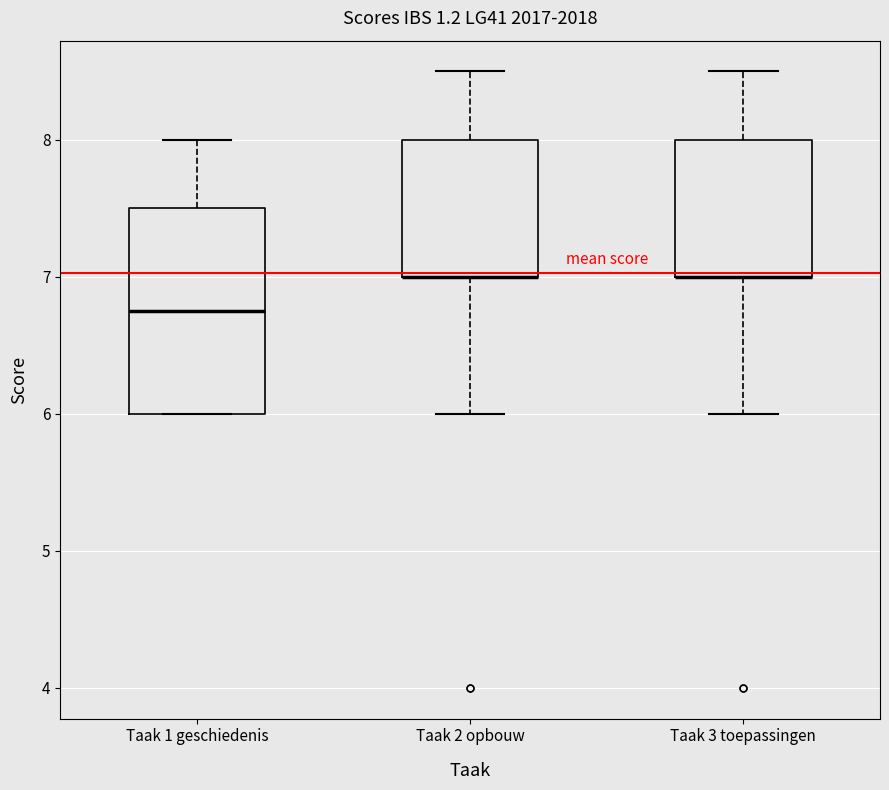

Where does the upper whisker of the box for Taak 1 geschiedenis end on the y-axis? The values are not printed on the chart, so give them approximately, as read against the axis.

8.0